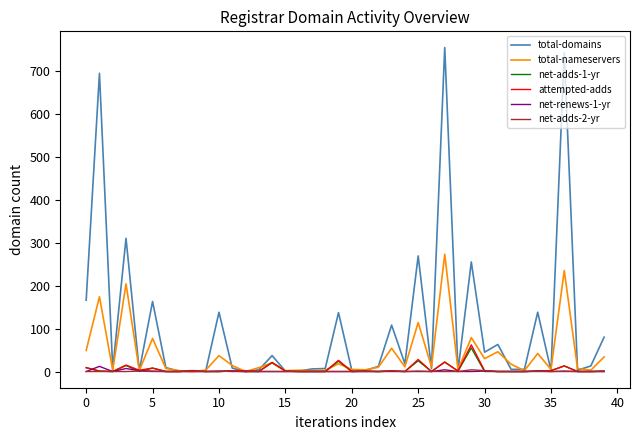

Which series has the largest total across all categories?

total-domains